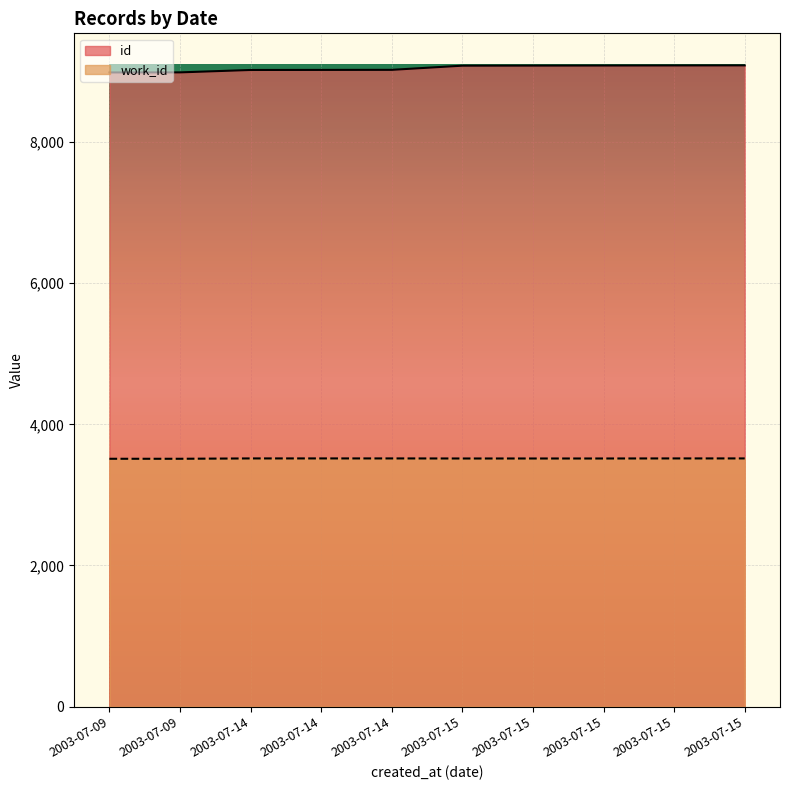

Count the number of data series in this chart.

2